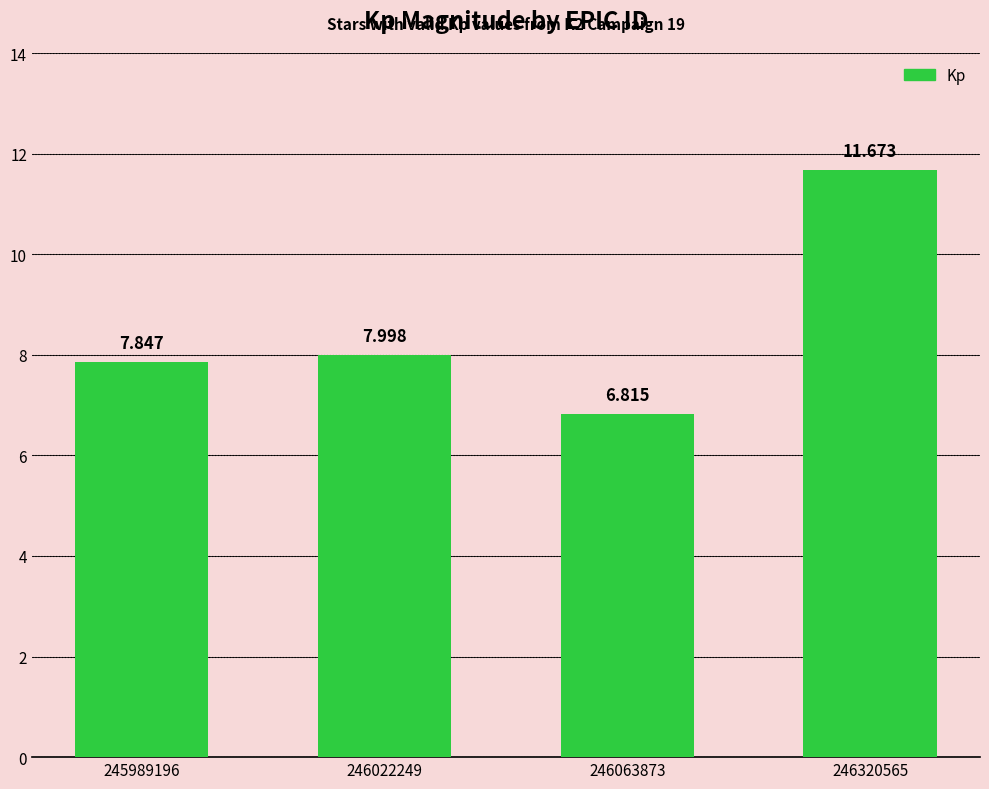

What is the average value?

8.6